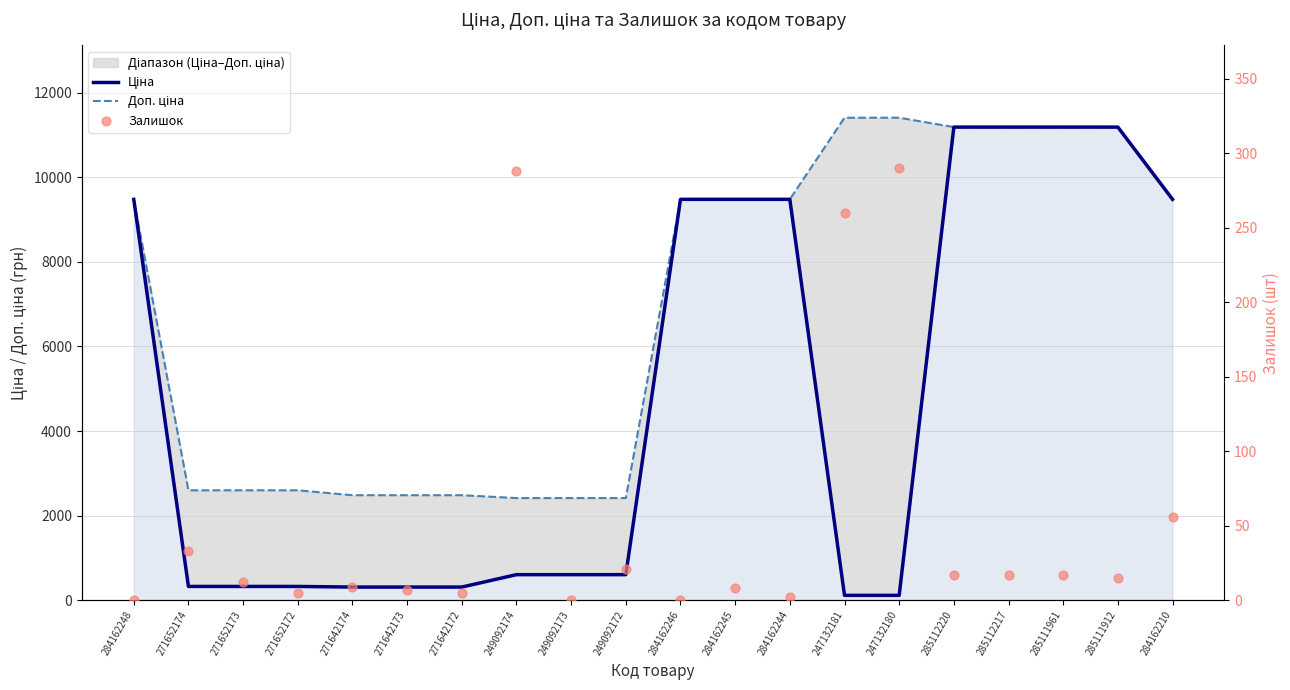

At how many categories does at least one series exceed 3660?

11